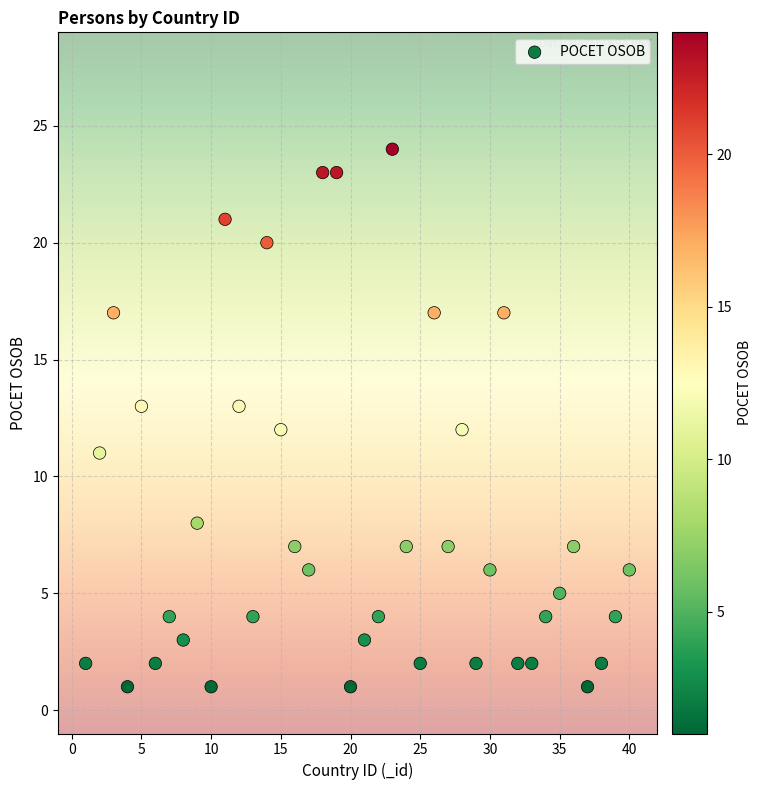

What is the range of Y values (max minus min)?

23